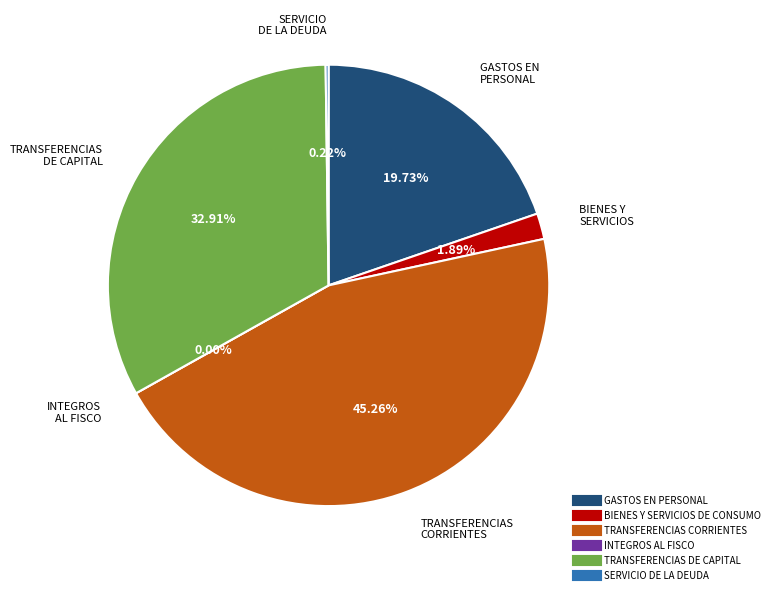

True or false: GASTOS EN PERSONAL accounts for 7% of the total.

False